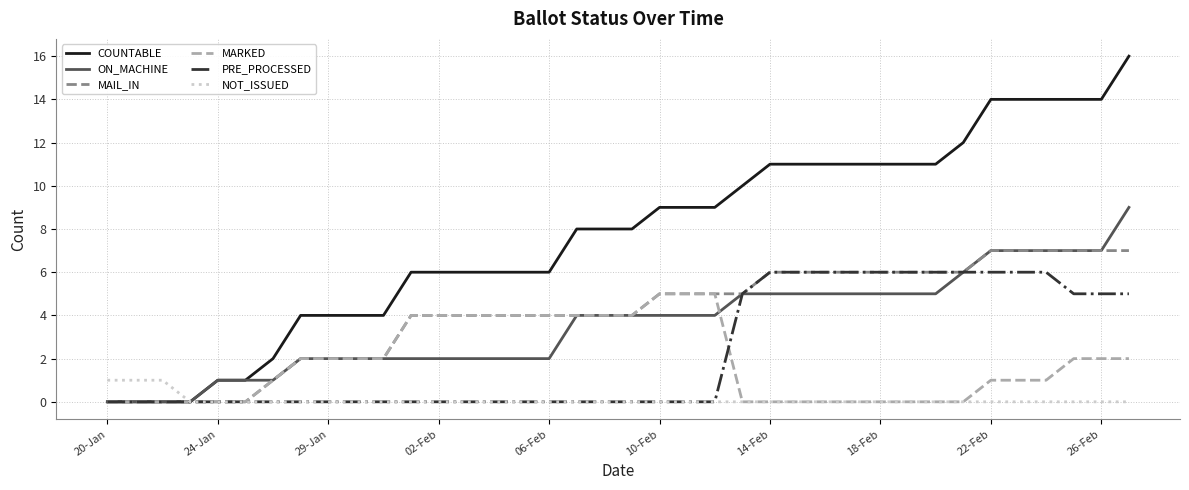

How many lines are shown in the chart?

6